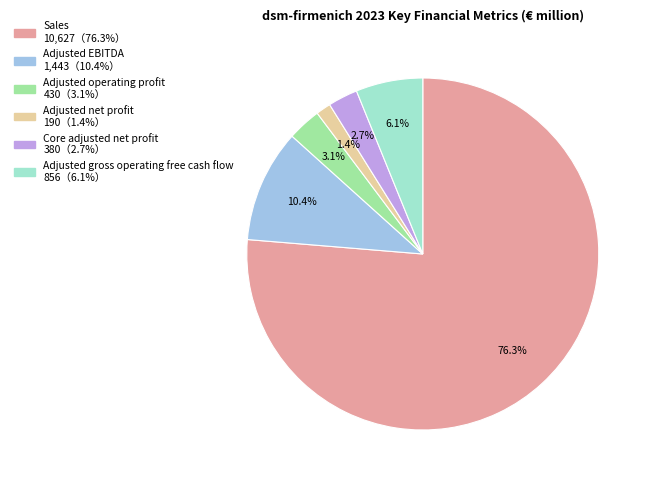

To the nearest percent, what is the difference between the largest and smallest slice percentages?

75%